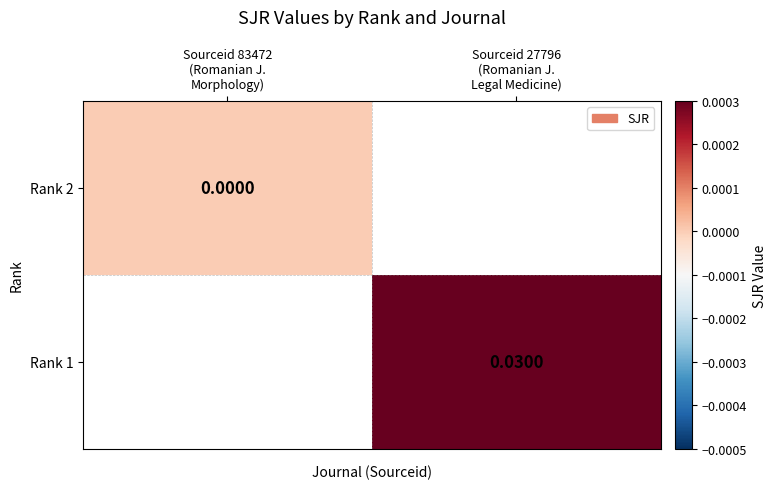

At how many categories does at least one series exceed 0?

1